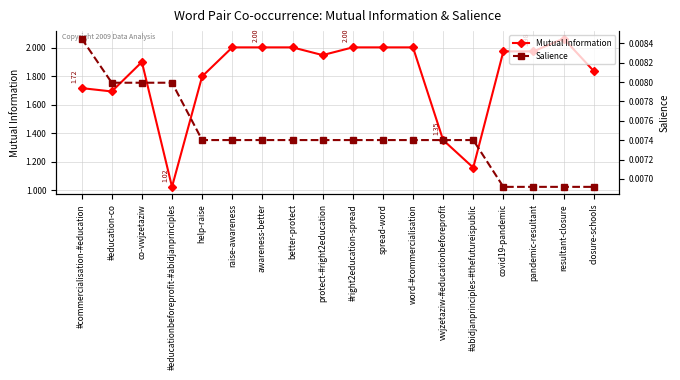

Reading left to right, transcribe all the data shown in this chart.

Mutual Information: 1.7	1.7	1.9	1.0	1.8	2.0	2.0	2.0	1.9	2.0	2.0	2.0	1.4	1.2	2.0	2.0	2.1	1.8
Salience: 0.0	0.0	0.0	0.0	0.0	0.0	0.0	0.0	0.0	0.0	0.0	0.0	0.0	0.0	0.0	0.0	0.0	0.0